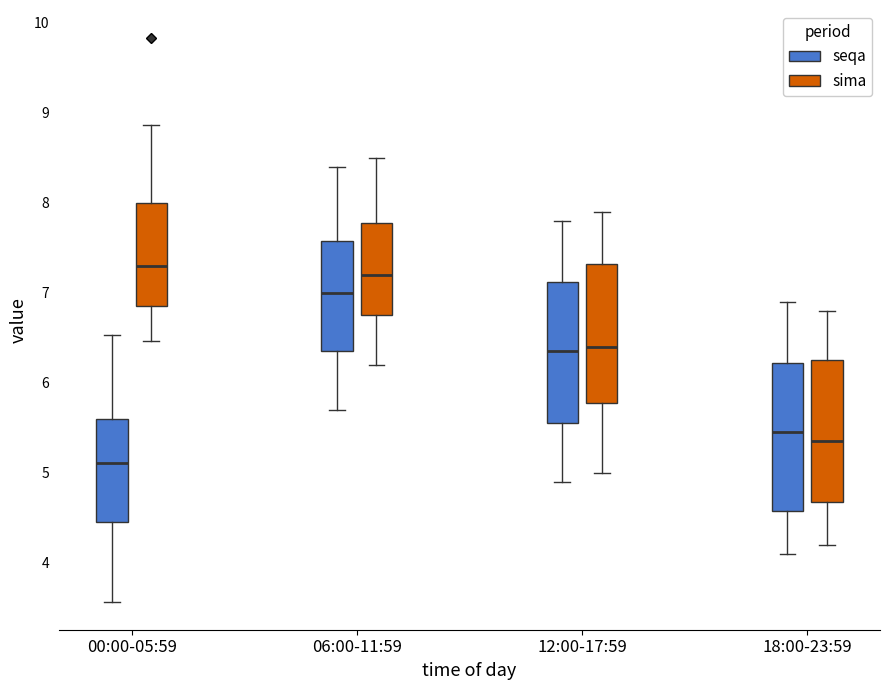

Which box's median line is the highest?

00:00-05:59 (sima)